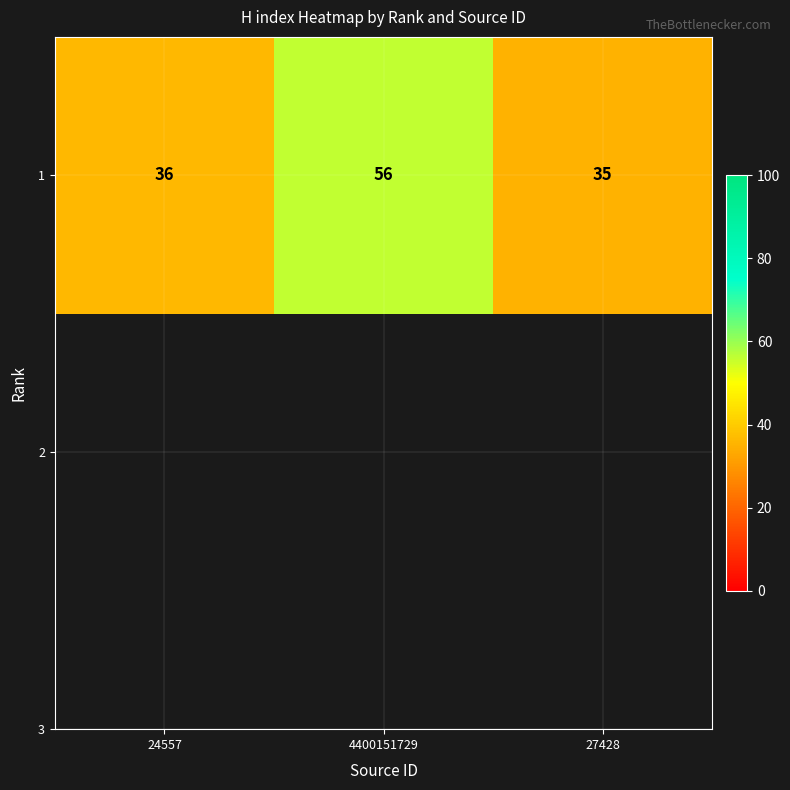

What value does the data have at 24557, to the nearest 5?

35